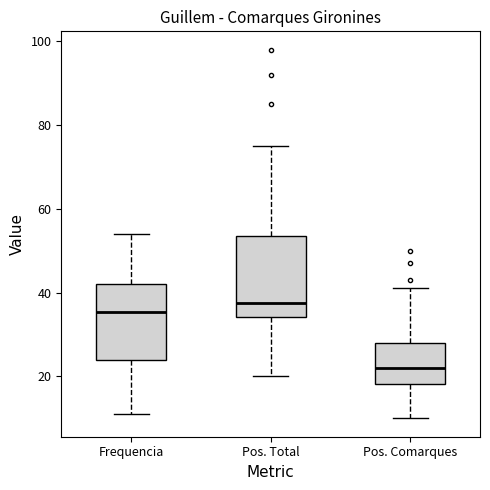

Which box has the lowest median line?

Pos. Comarques